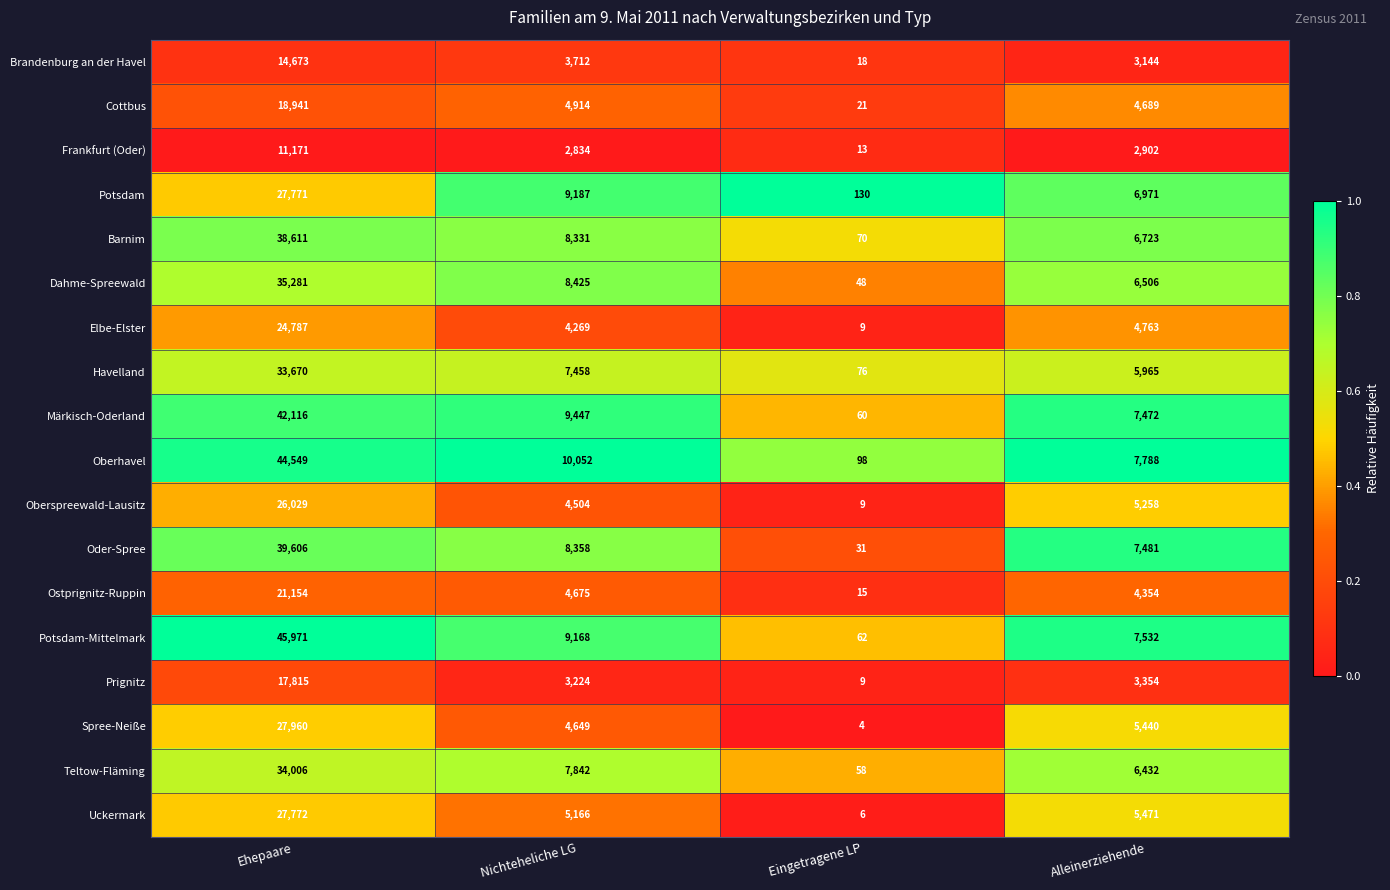

The Ostprignitz-Ruppin series shows 3 at Eingetragene LP. True or false?

False